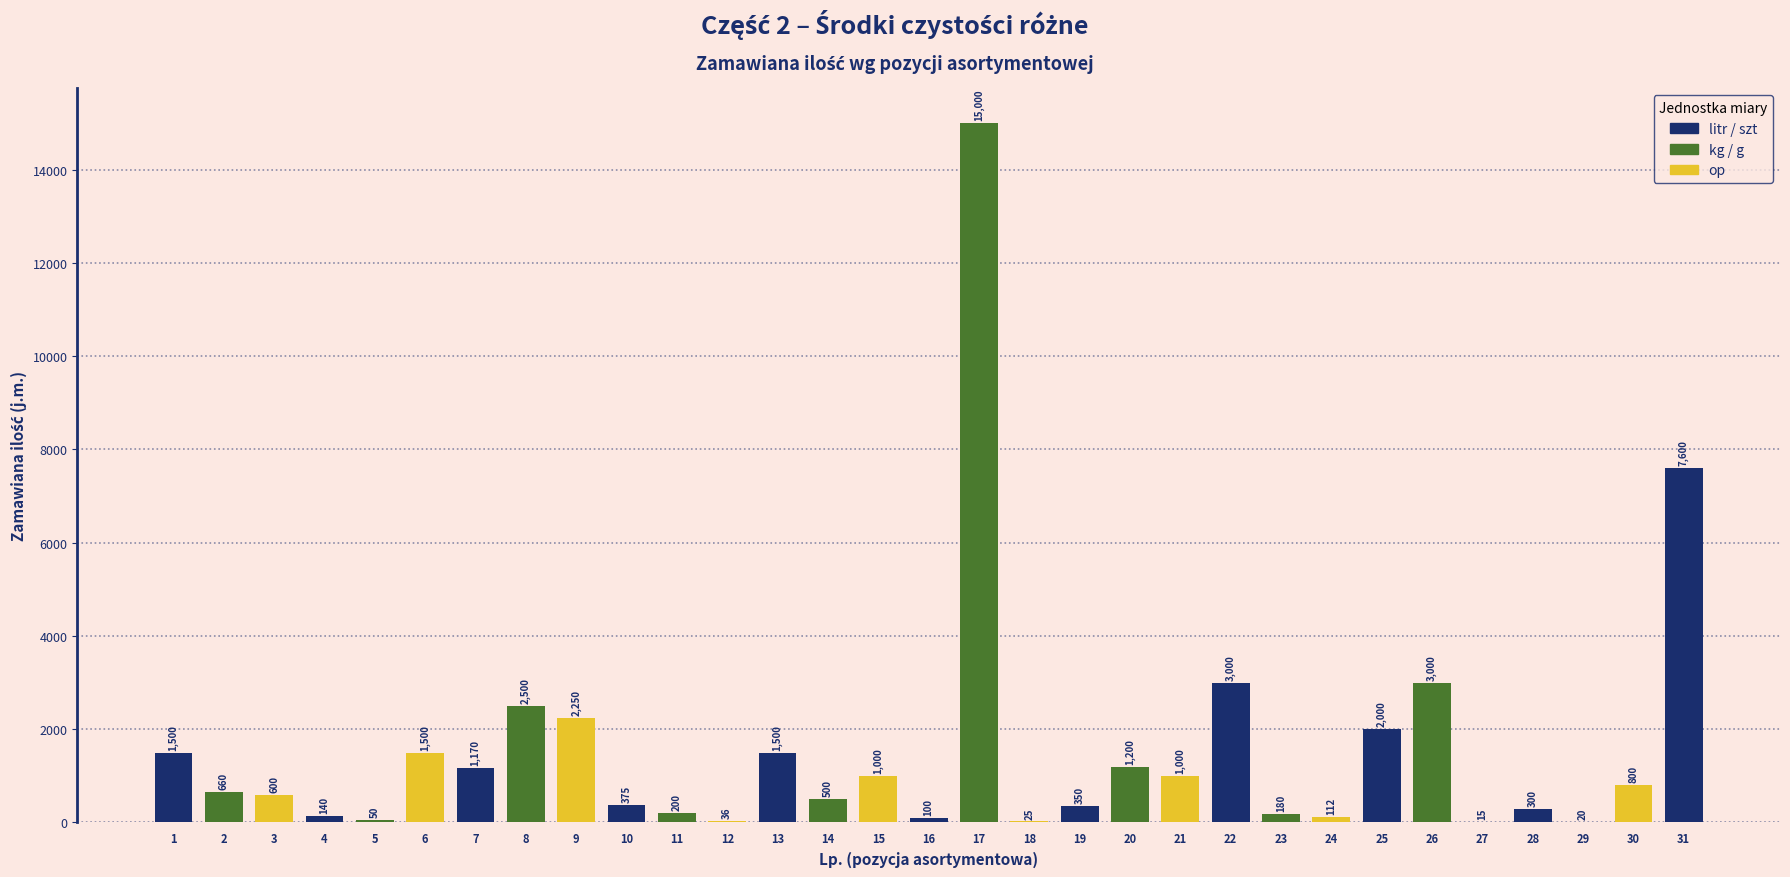

Is it true that the value at 26 is 1074?

False